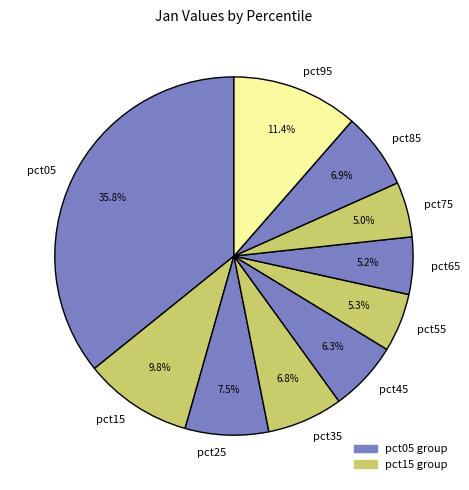

How many slices are in this pie chart?

10